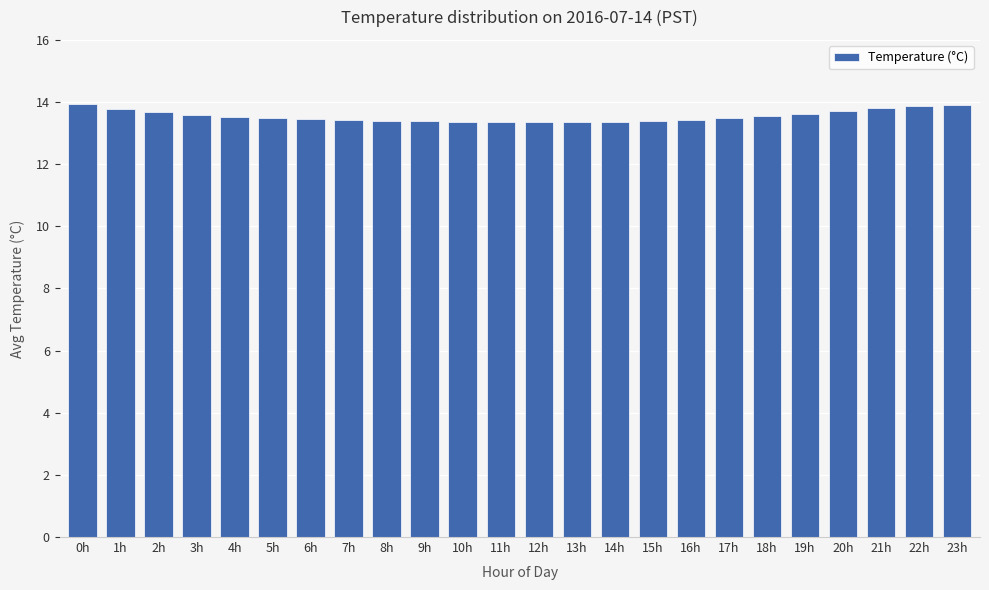

What is the value of the 12th bar from the left?

13.4